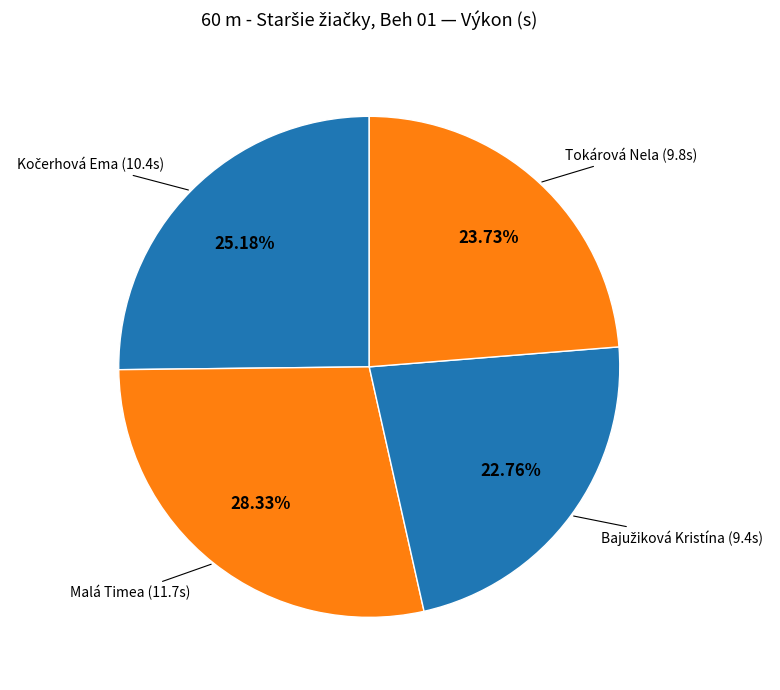

Rank the categories by value from highest to lowest.

Malá Timea, Kočerhová Ema, Tokárová Nela, Bajužiková Kristína